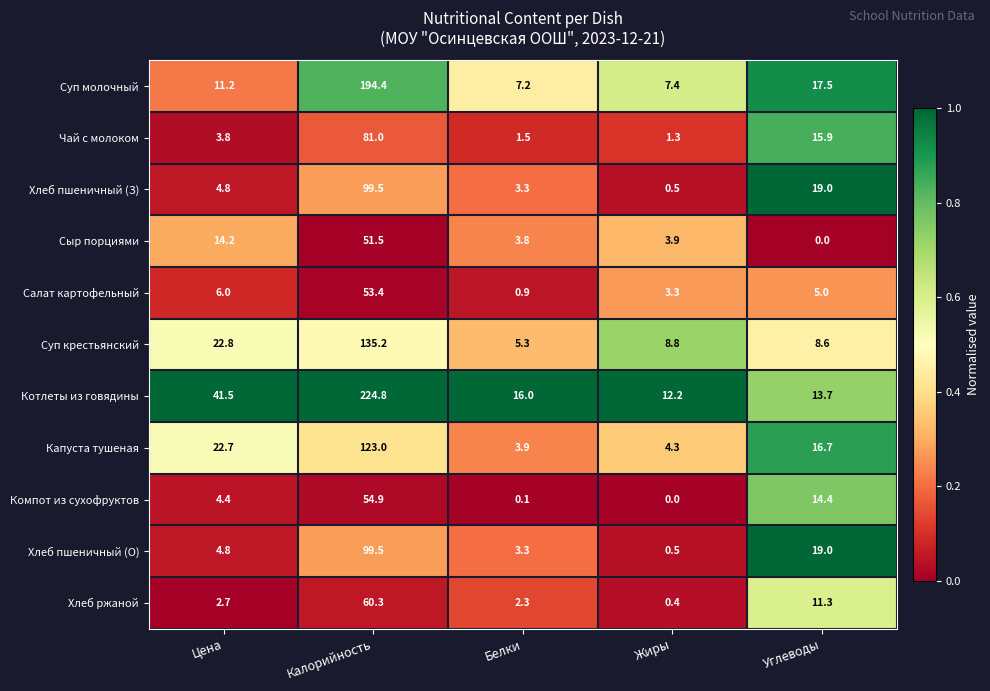

Which series has the largest range (max minus min)?

Котлеты из говядины